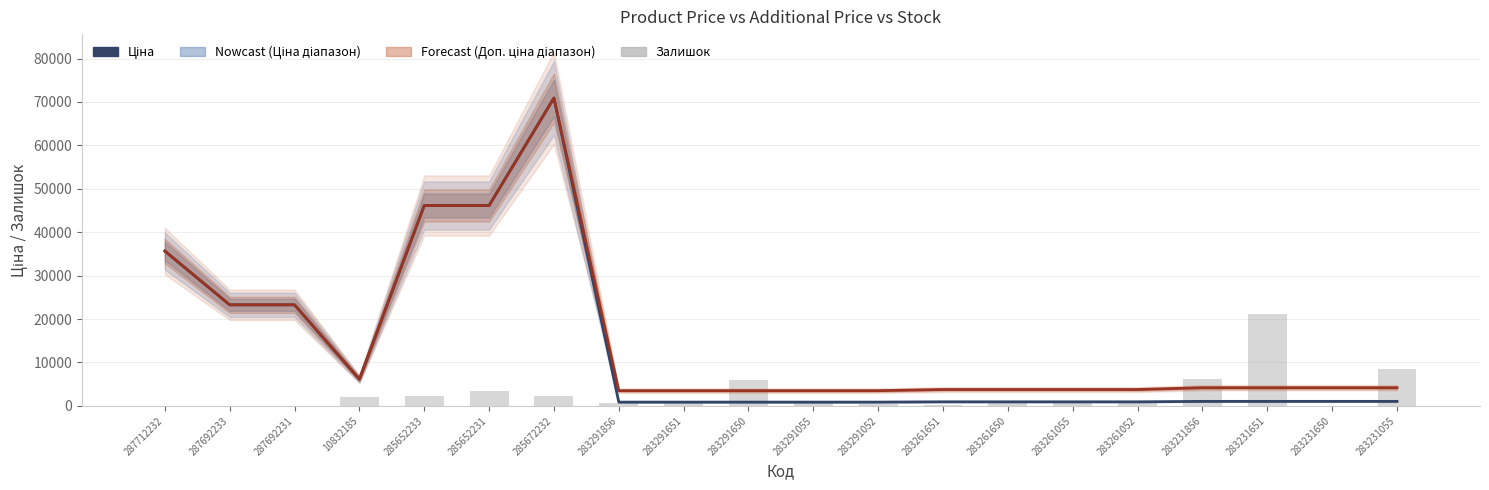

Rank the series by their maximum value, from highest to lowest.

Ціна, Доп. ціна, Залишок